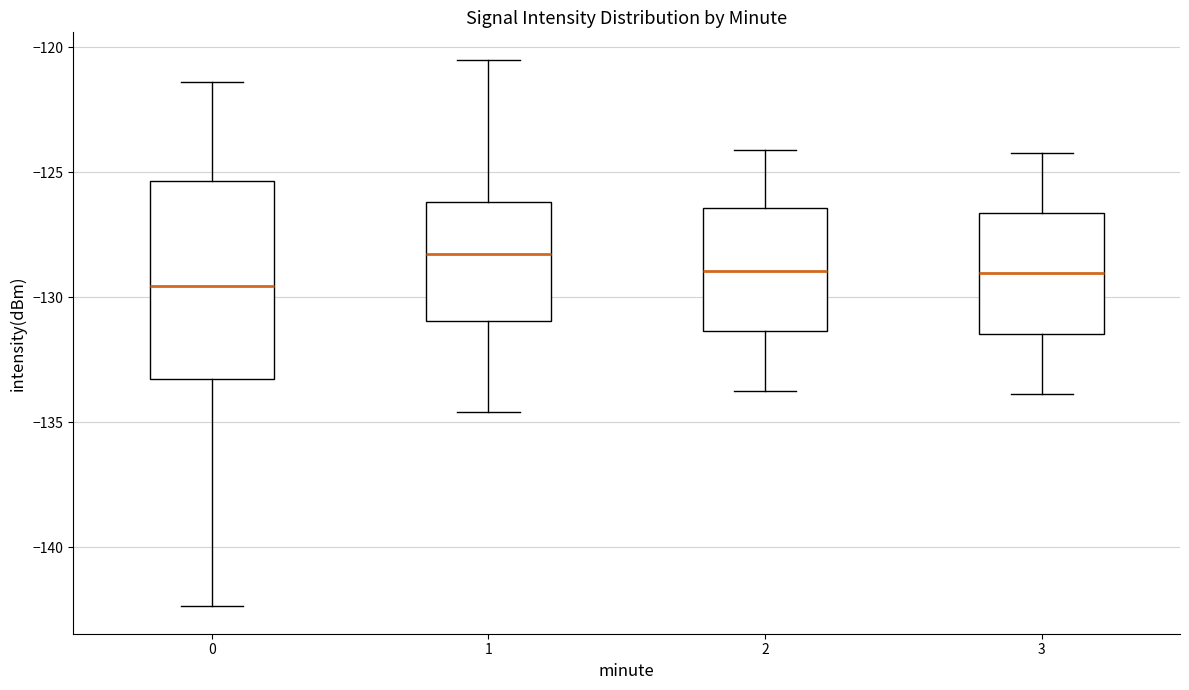

Comparing the boxes themselves (not the whiskers), which one is the tallest?

0